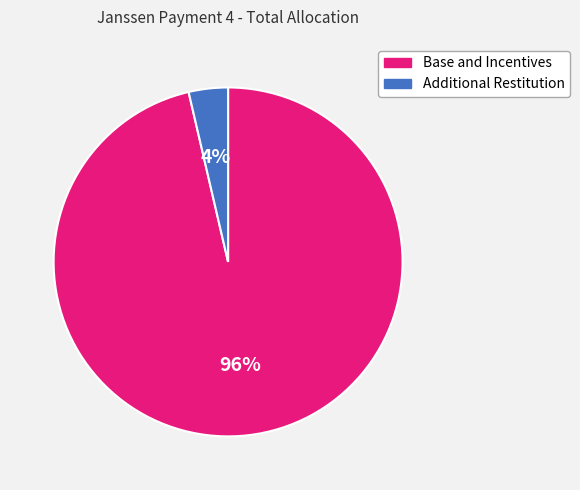

Which slice is the smallest?

Additional Restitution